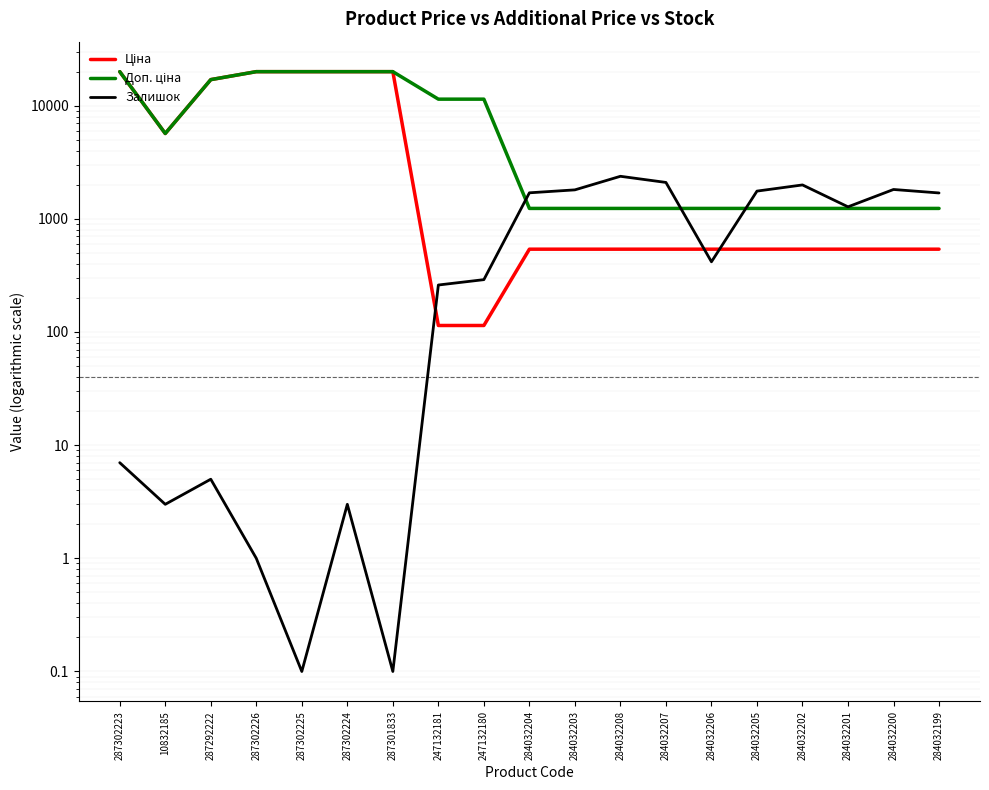

Which series has the widest spread of values?

Ціна